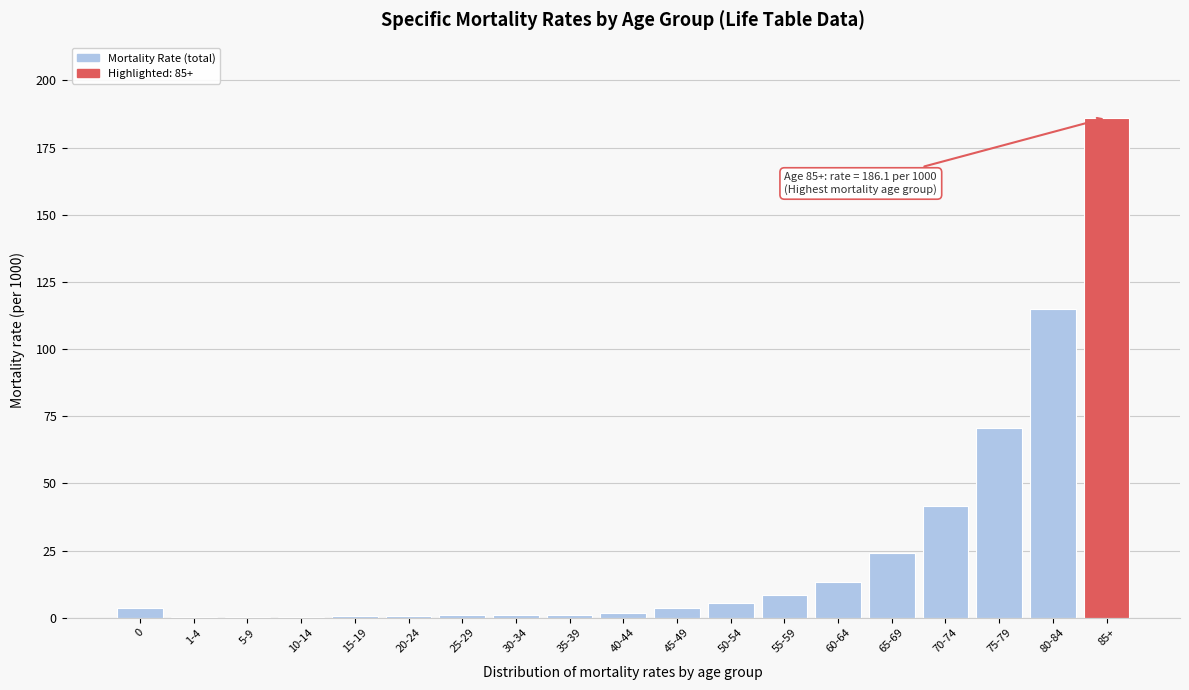

What is the greatest value displayed?

186.1